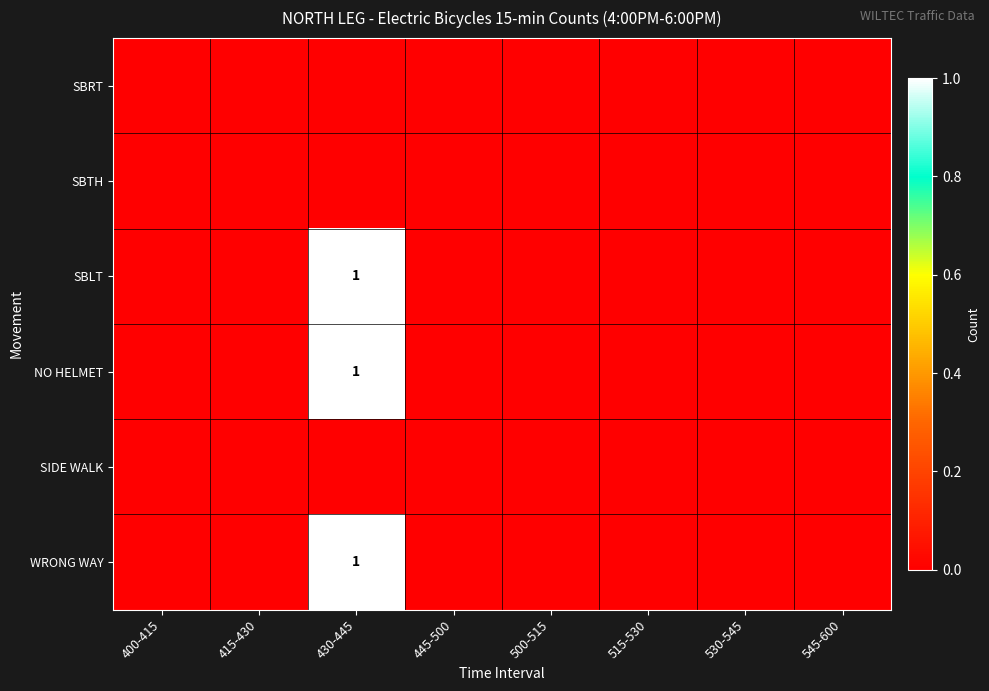

Which series has the largest range (max minus min)?

SBLT